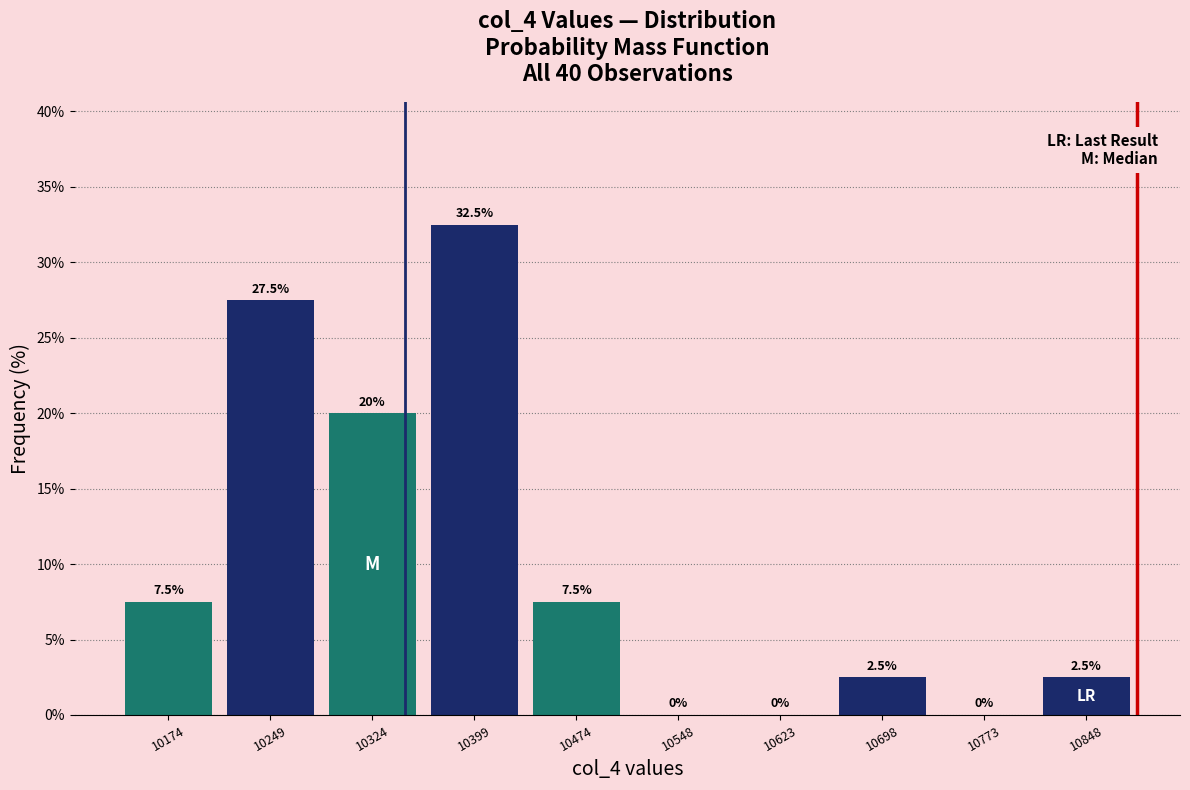

Reading left to right, transcribe this chart: for each bar, give the range it covers on the x-axis and its height. The bar edges are not printed on the chart, so give them approximately, as read against the axis.

10140 to 10210: 7.5
10210 to 10290: 27.5
10290 to 10360: 20.0
10360 to 10440: 32.5
10440 to 10510: 7.5
10510 to 10590: 0.0
10590 to 10660: 0.0
10660 to 10740: 2.5
10740 to 10810: 0.0
10810 to 10890: 2.5